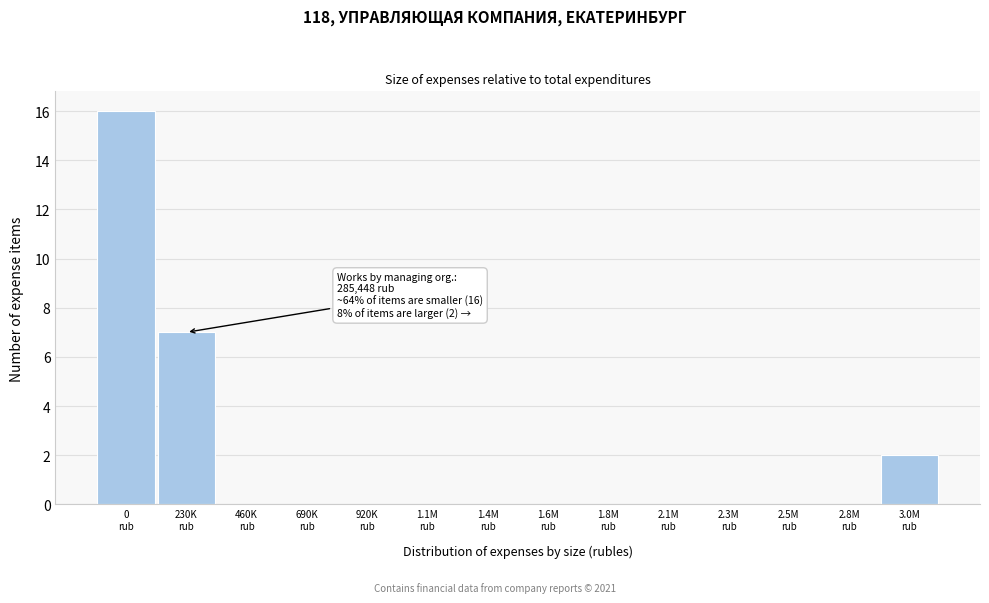

What is the maximum value shown in the chart?

16